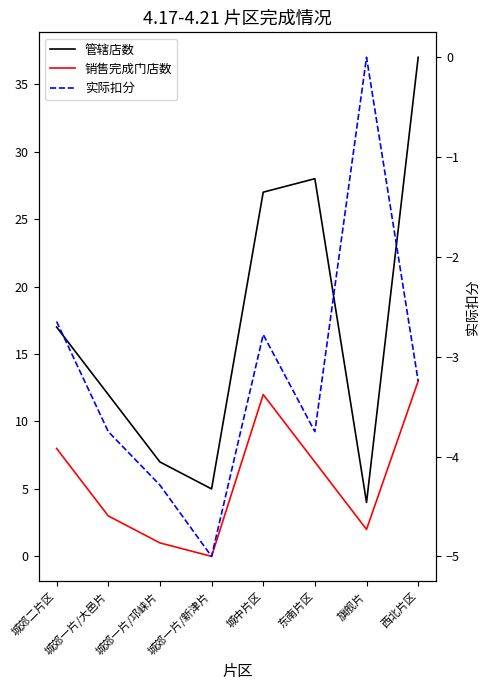

The 实际扣分 series shows -4.8 at 城中片区. True or false?

False